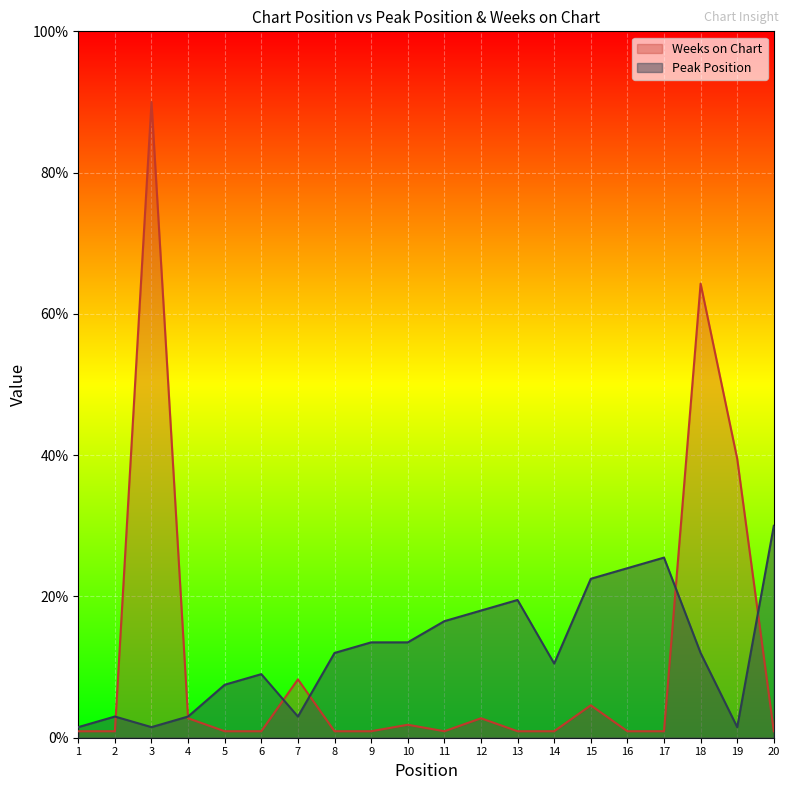

What are all the series names shown in the legend?

Weeks on Chart, Peak Position